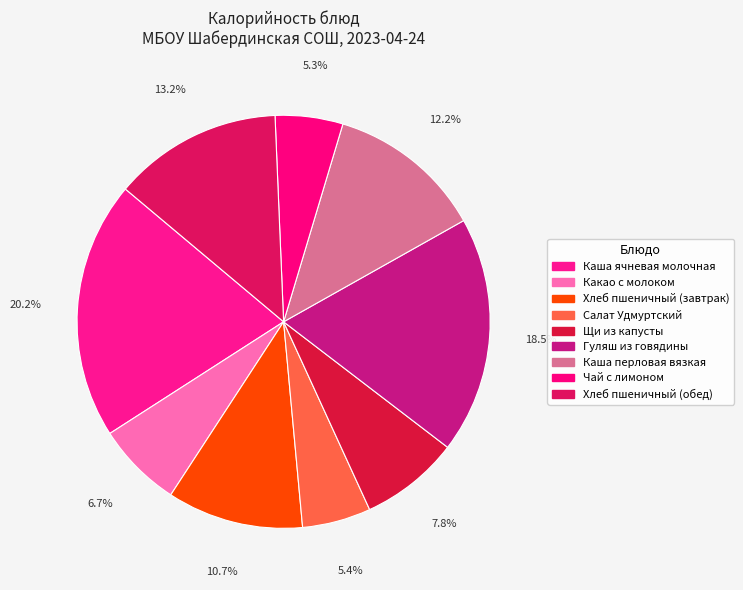

Count the number of slices in the pie.

9